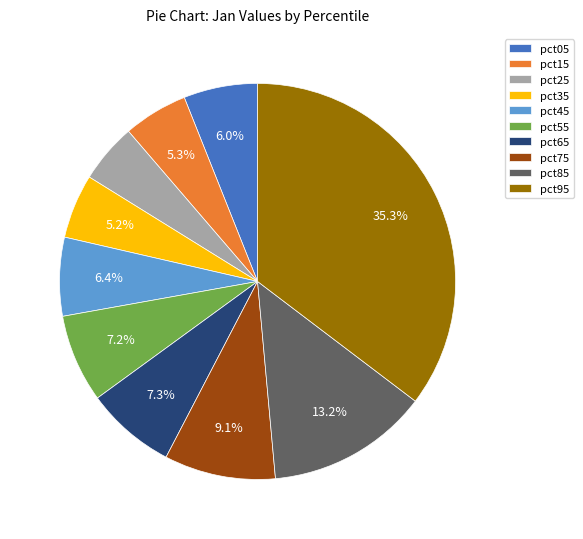

Which slice is the largest?

pct95